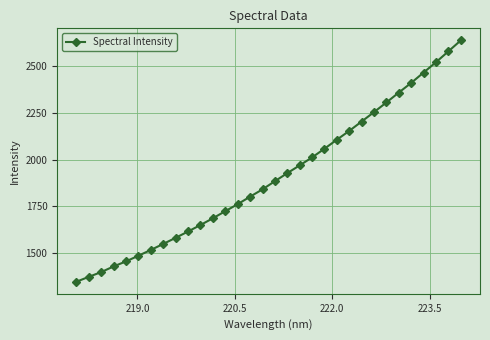

What is the sum of all values?

61061.4